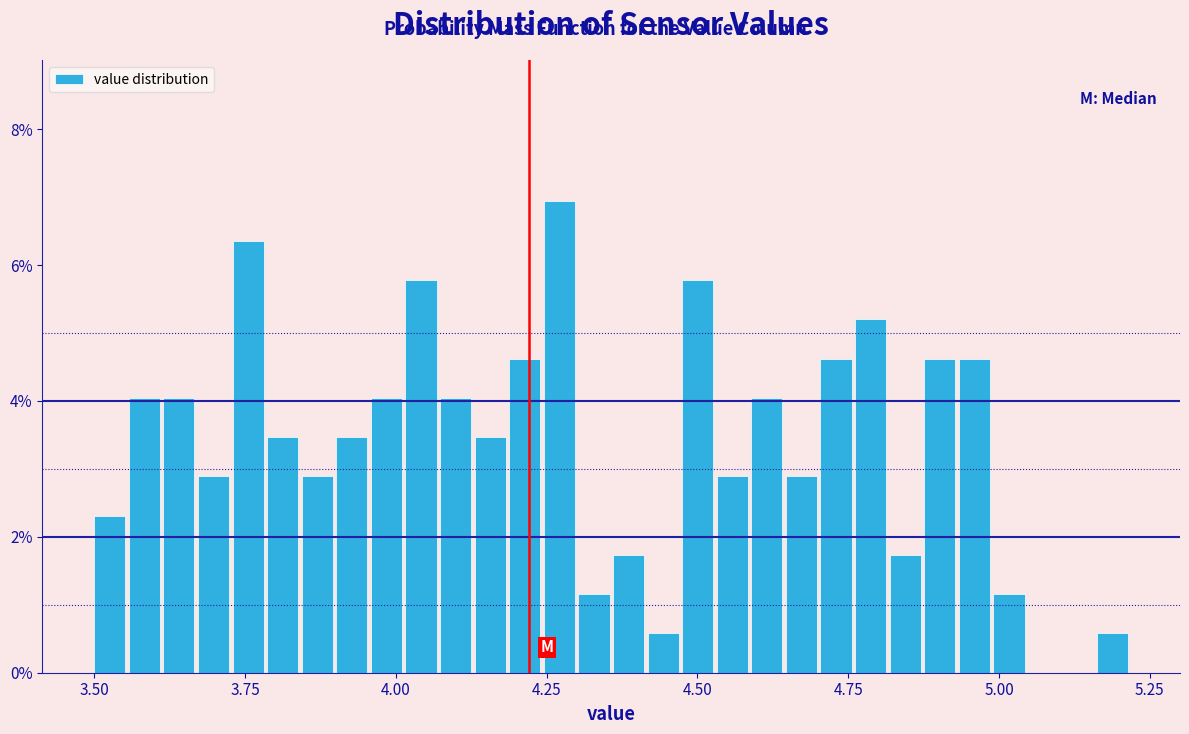

Read against the x-axis, roughly where is the centre of the tallest bar?

4.25